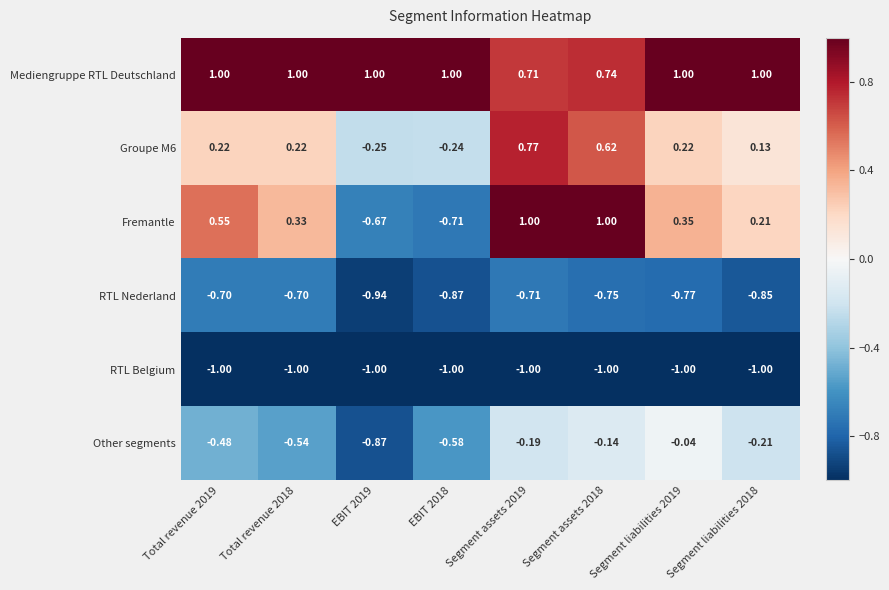

Between Total revenue 2018 and Segment assets 2018, which series saw the biggest shift?

Fremantle